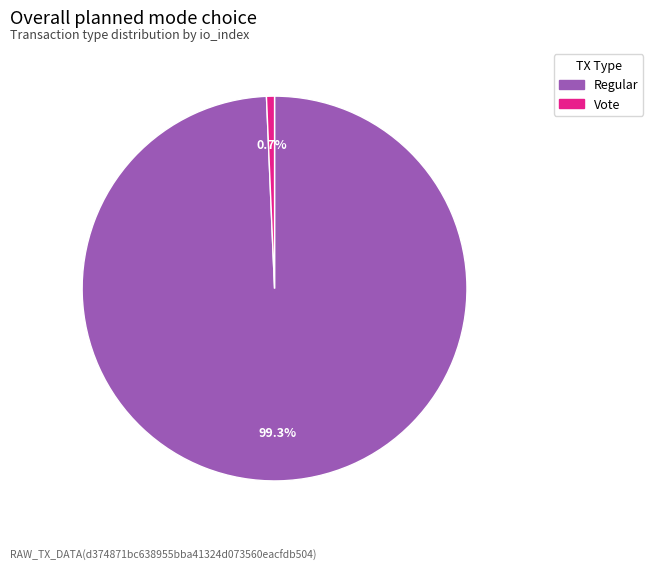

Is there a majority slice in this chart?

Yes